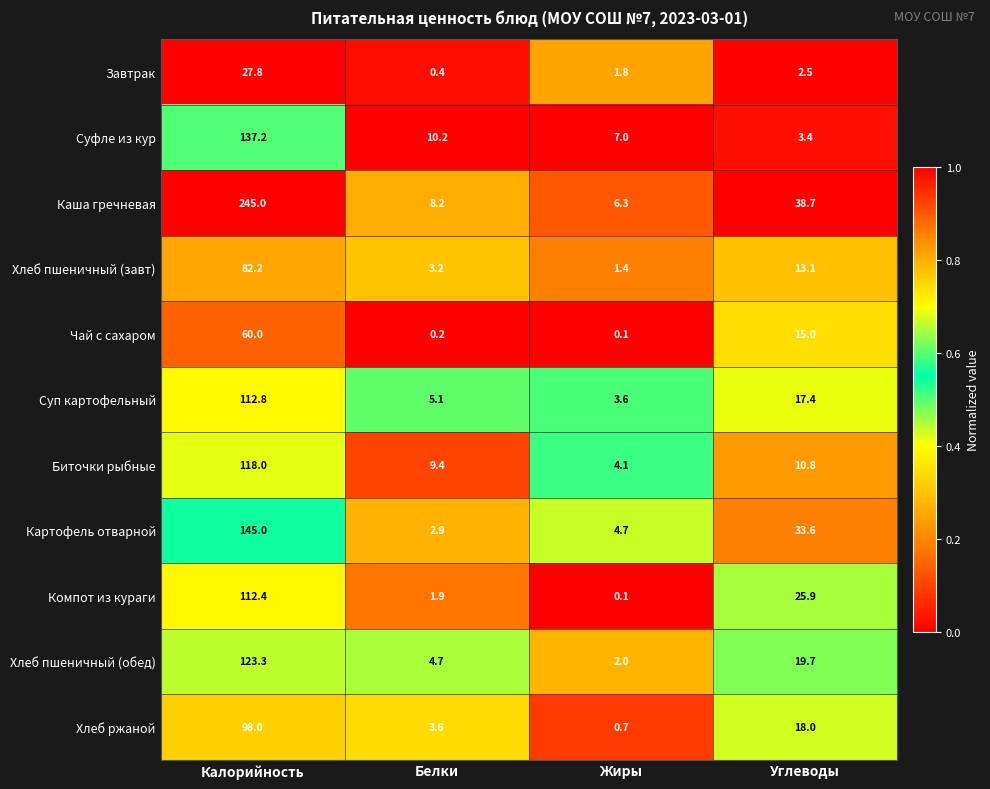

List the series in order of their peak value, highest first.

Каша гречневая, Картофель отварной, Суфле из кур, Хлеб пшеничный (обед), Биточки рыбные, Суп картофельный, Компот из кураги, Хлеб ржаной, Хлеб пшеничный (завт), Чай с сахаром, Завтрак